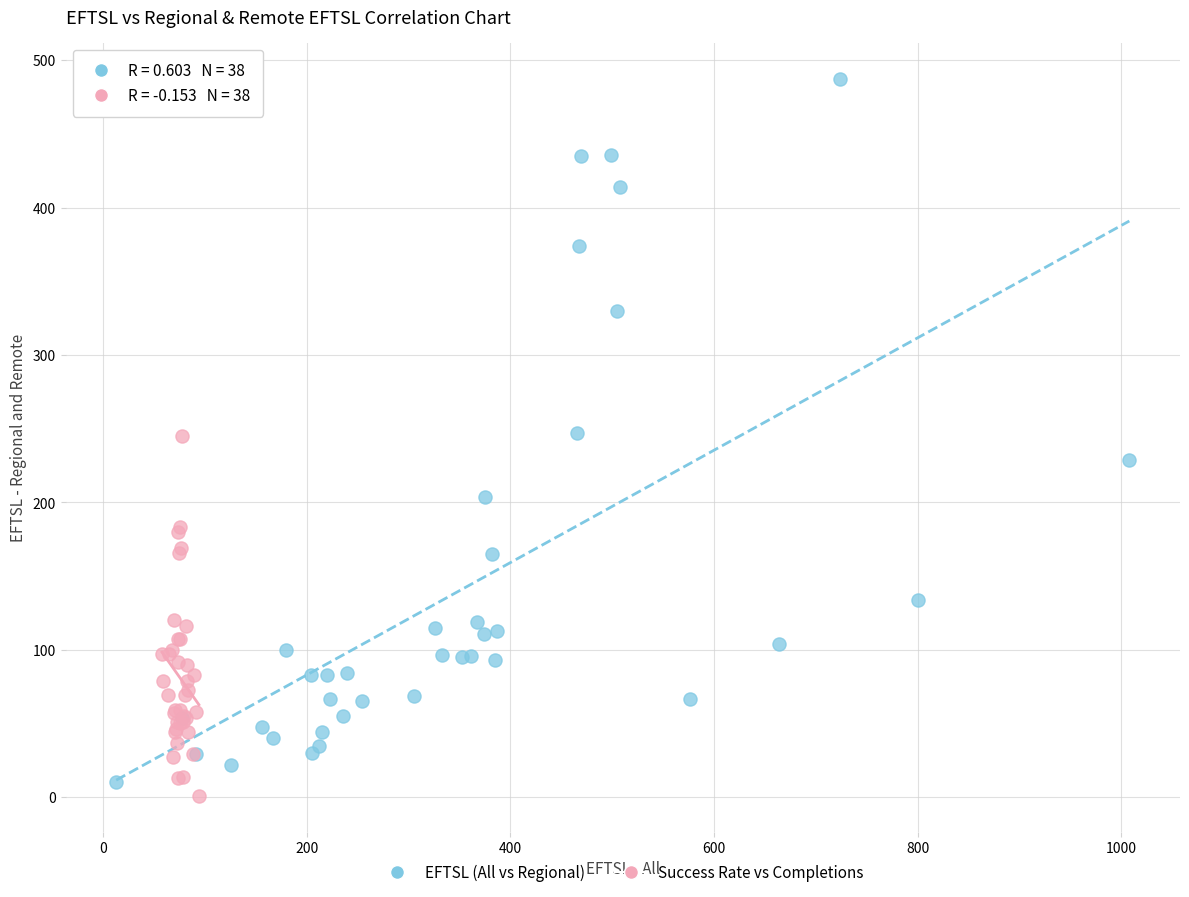

What are all the series names shown in the legend?

EFTSL (All vs Regional), Success Rate vs Completions